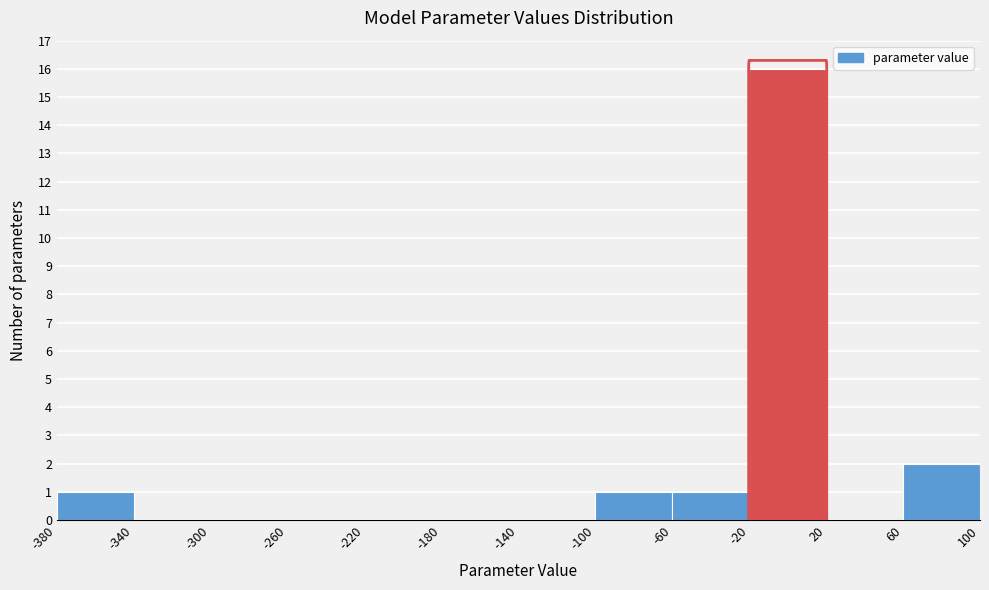

What is the height of the bar covering -60 to -20 on the x-axis? The values are not printed on the chart, so give them approximately, as read against the axis.

1